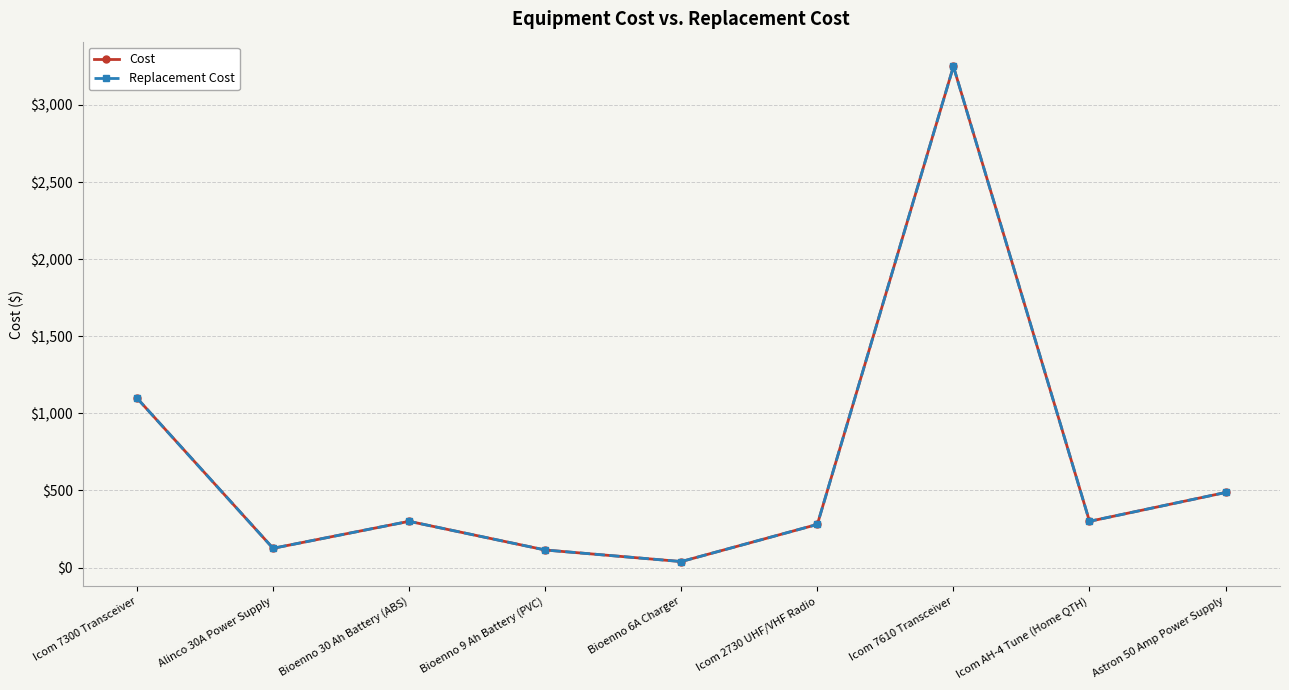

At which category does the chart reach its minimum across all series?

Bioenno 6A Charger